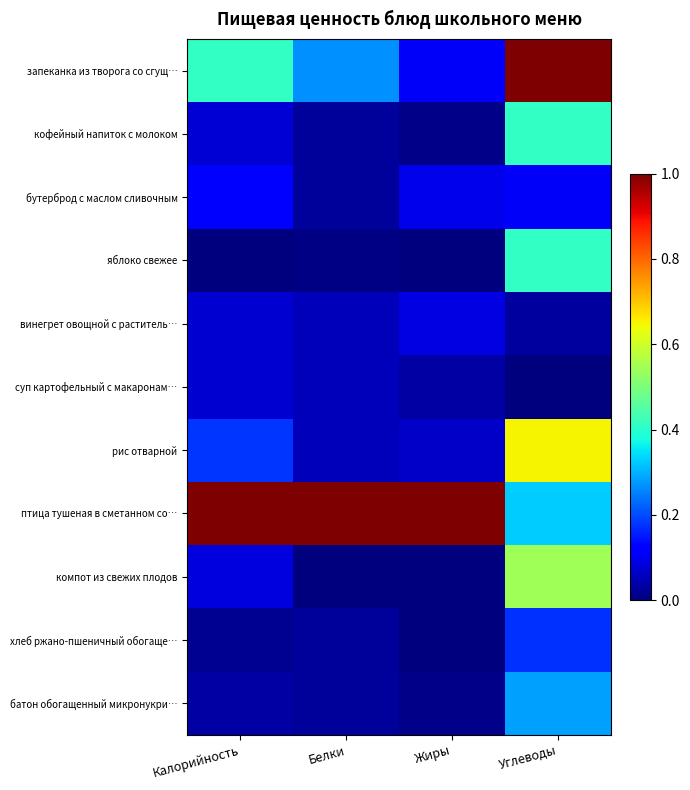

Reading left to right, extract all data points from this chart.

запеканка из творога со сгущ…: Калорийность=0.4	Белки=0.3	Жиры=0.1	Углеводы=1.0
кофейный напиток с молоком: Калорийность=0.1	Белки=0.0	Жиры=0.0	Углеводы=0.4
бутерброд с маслом сливочным: Калорийность=0.1	Белки=0.0	Жиры=0.1	Углеводы=0.1
яблоко свежее: Калорийность=0.0	Белки=0.0	Жиры=0.0	Углеводы=0.4
винегрет овощной с раститель…: Калорийность=0.1	Белки=0.1	Жиры=0.1	Углеводы=0.0
суп картофельный с макаронам…: Калорийность=0.1	Белки=0.1	Жиры=0.0	Углеводы=0.0
рис отварной: Калорийность=0.2	Белки=0.1	Жиры=0.1	Углеводы=0.7
птица тушеная в сметанном со…: Калорийность=1.0	Белки=1.0	Жиры=1.0	Углеводы=0.3
компот из свежих плодов: Калорийность=0.1	Белки=0.0	Жиры=0.0	Углеводы=0.5
хлеб ржано-пшеничный обогаще…: Калорийность=0.0	Белки=0.0	Жиры=0.0	Углеводы=0.2
батон обогащенный микронукри…: Калорийность=0.0	Белки=0.0	Жиры=0.0	Углеводы=0.3